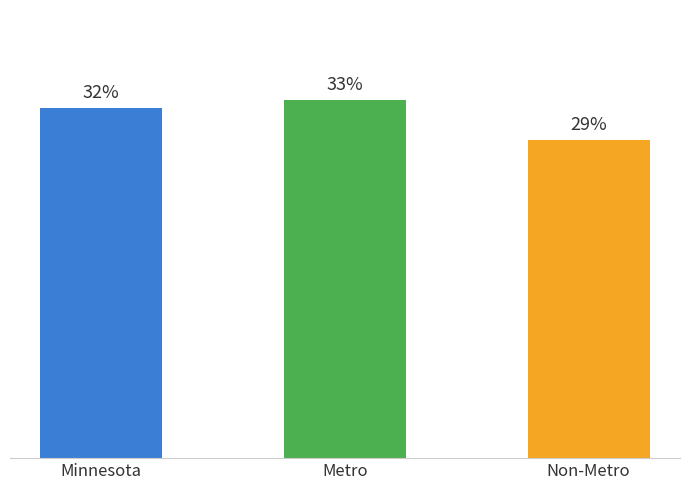

What is the label of the 2nd bar from the left?

Metro